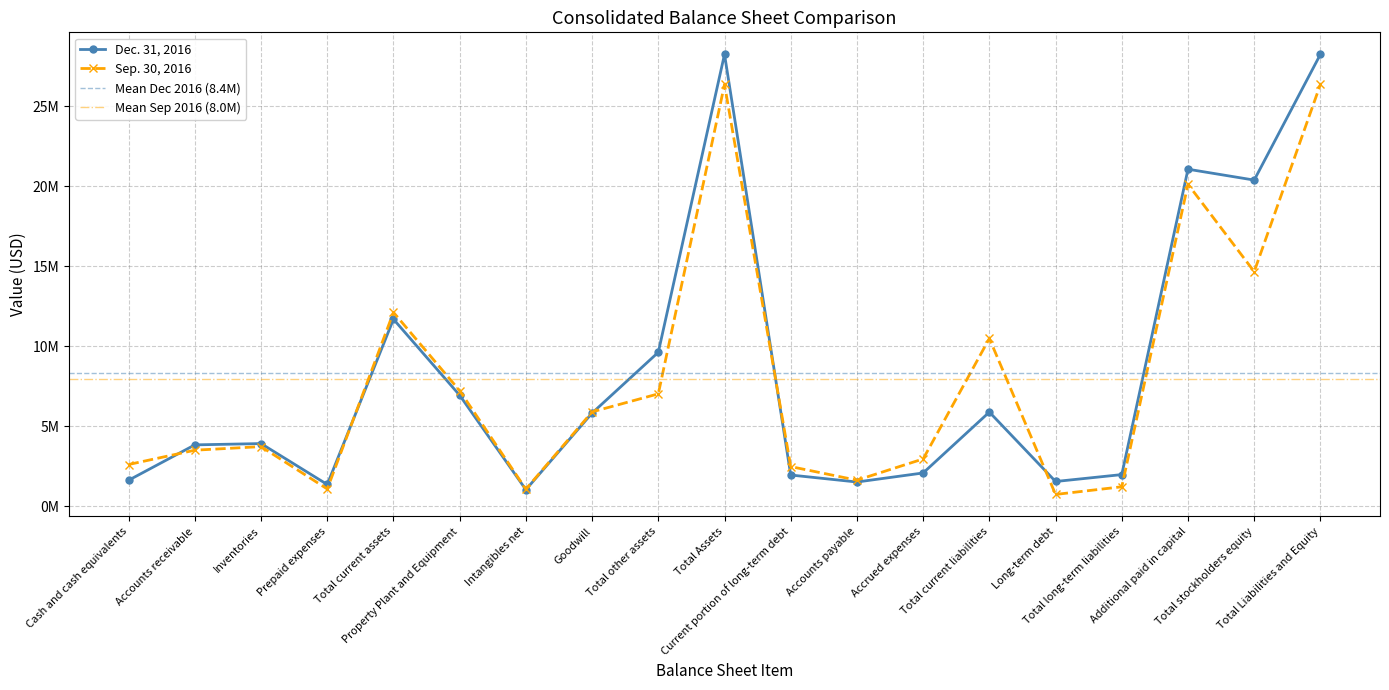

Is it true that Sep. 30, 2016 equals 2607000 at Cash and cash equivalents?

True